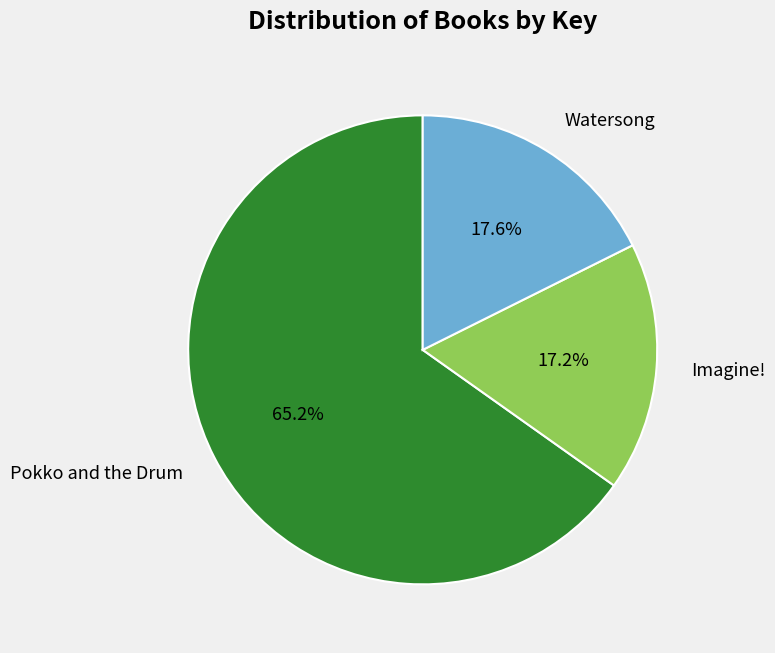

True or false: Imagine! accounts for 17% of the total.

True